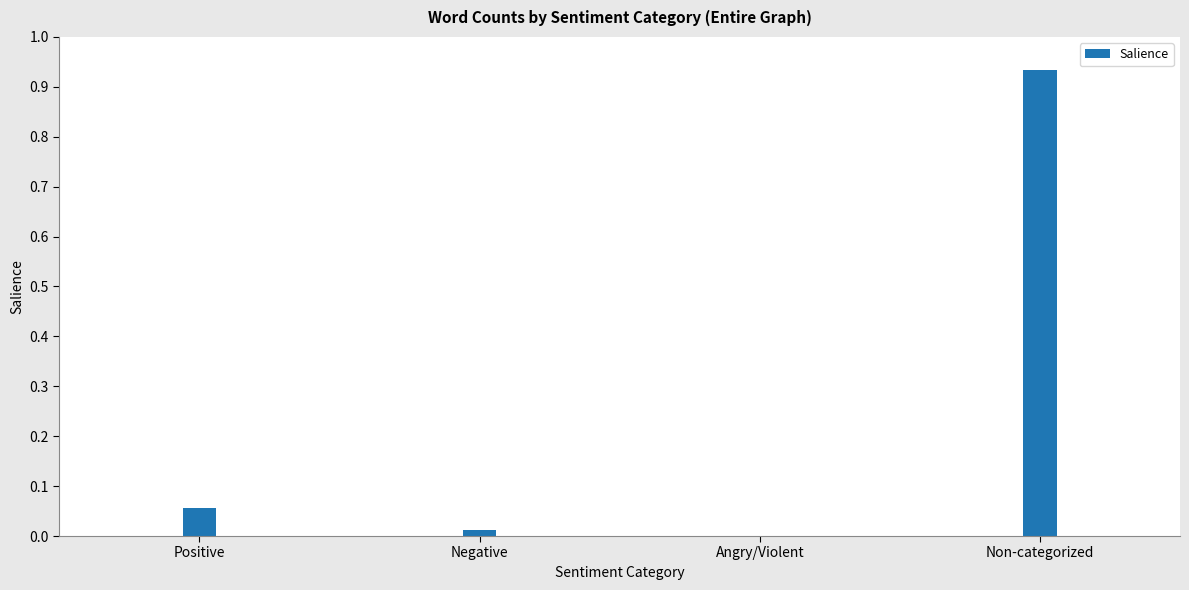

How many distinct data groups are displayed?

1